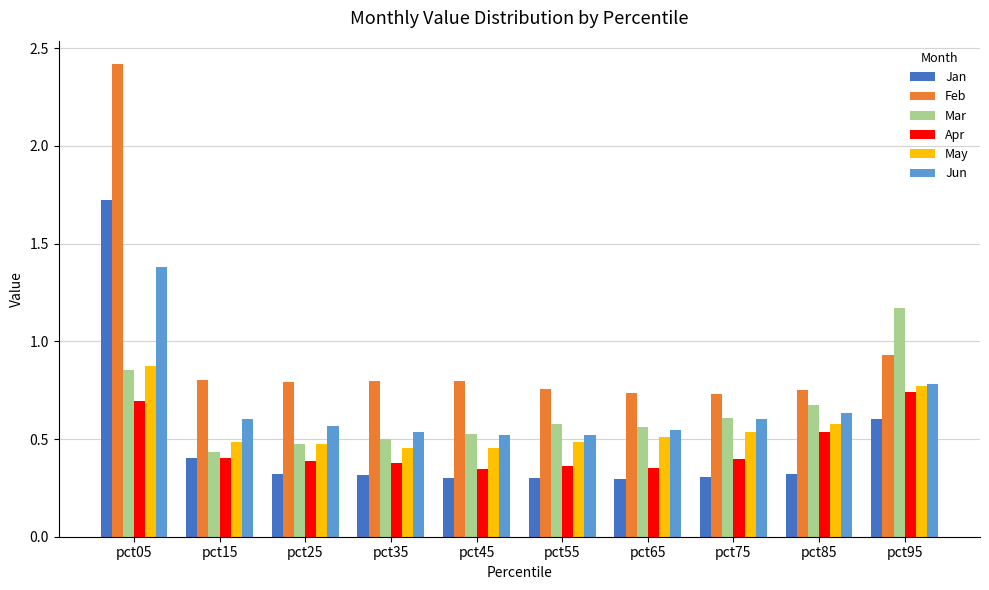

At which category is the sum across all series the highest?

pct05